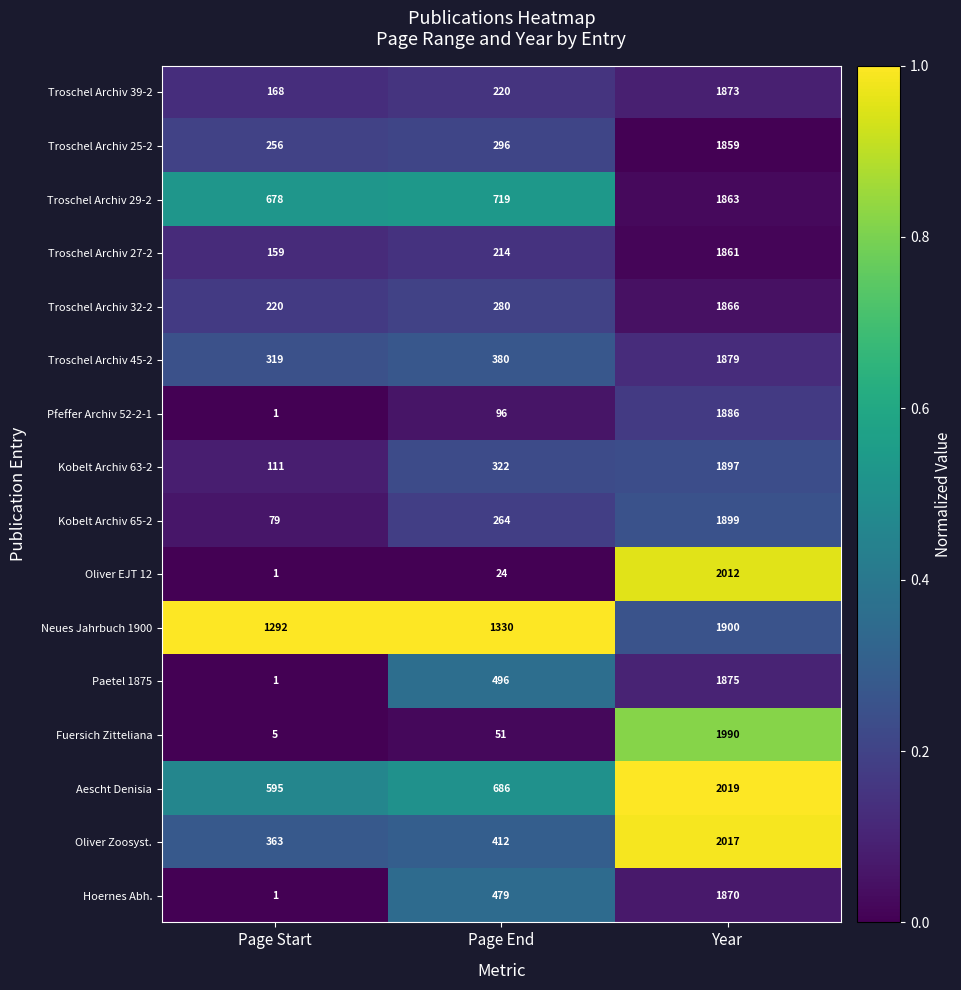

True or false: Kobelt Archiv 65-2 has a value of 2954 at Year.

False